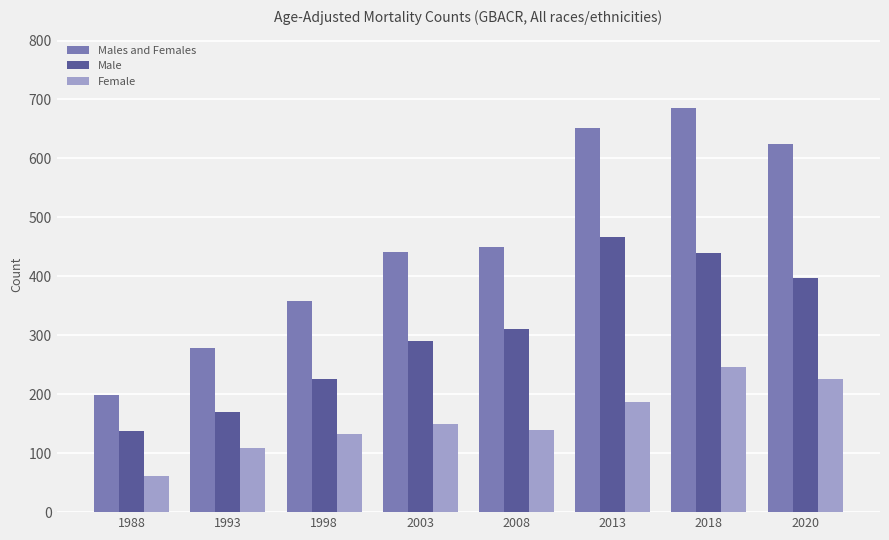

What is the smallest value displayed?

61